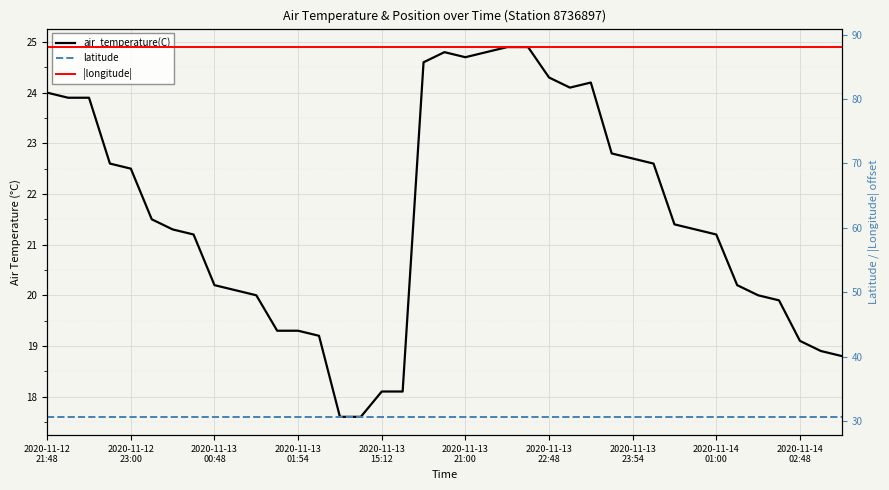

What is the sum of the |longitude| values at 2020-11-13
15:12 and 25?

176.1